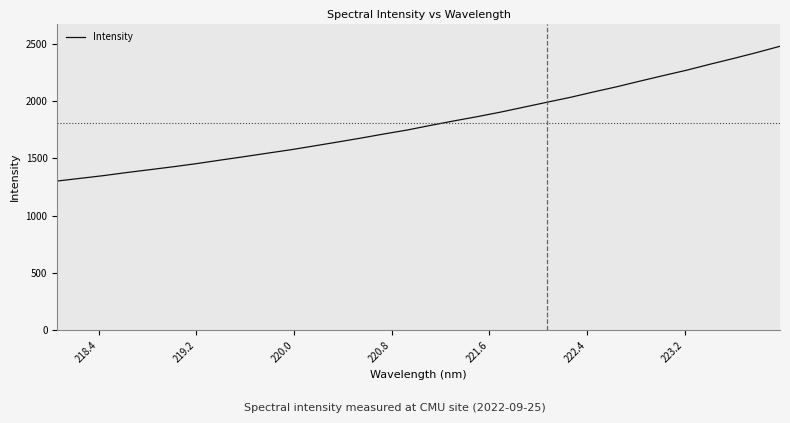

True or false: there are more than 1 points higher than both neighbors.

False